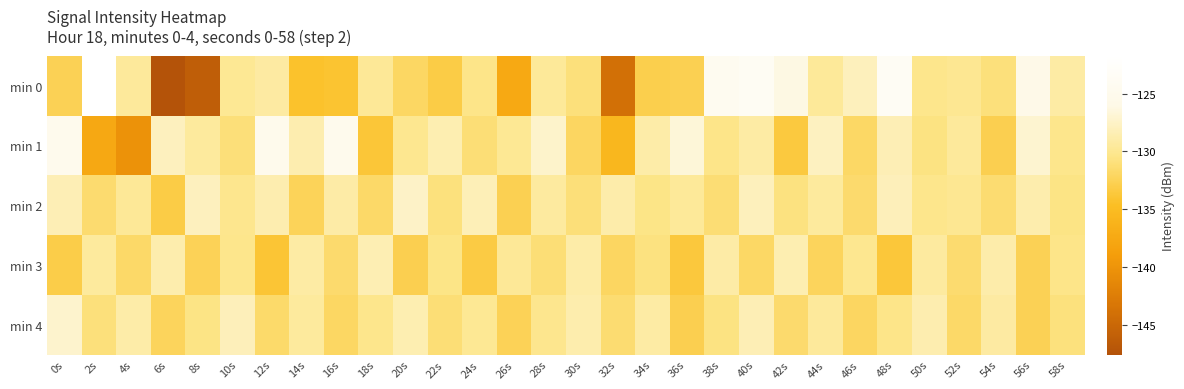

At which category does the chart reach its minimum across all series?

6s